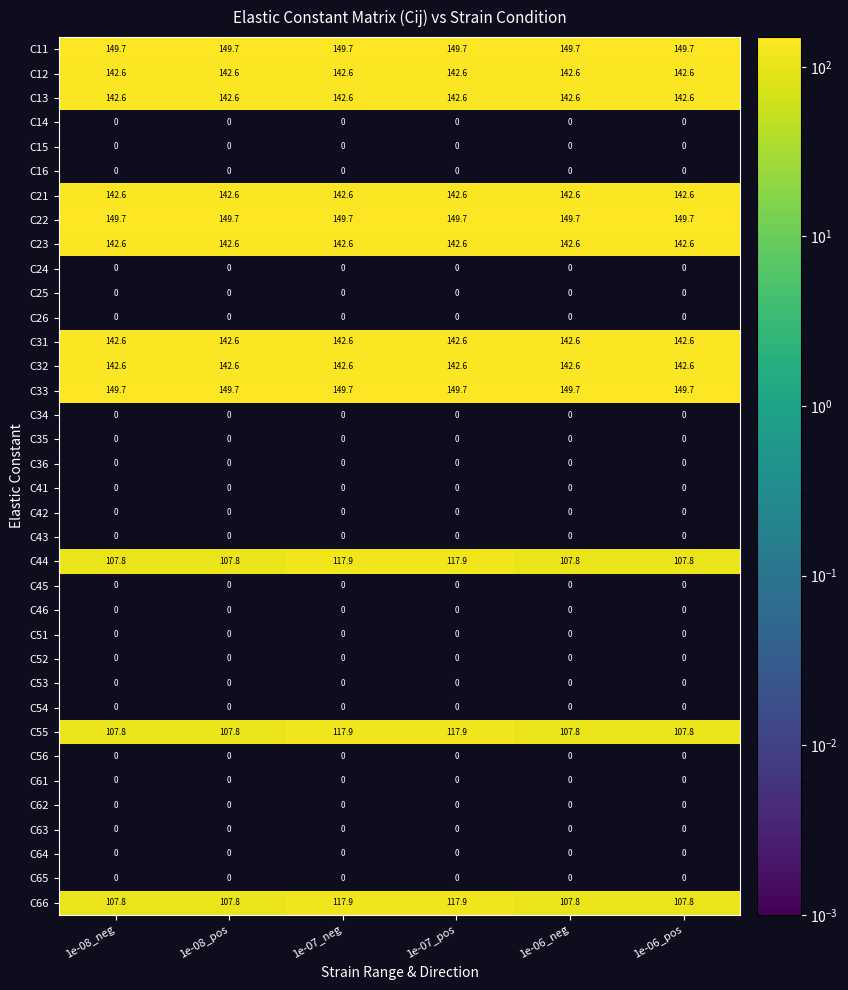

What is the total value across all series at 1e-07_pos?

1658.4